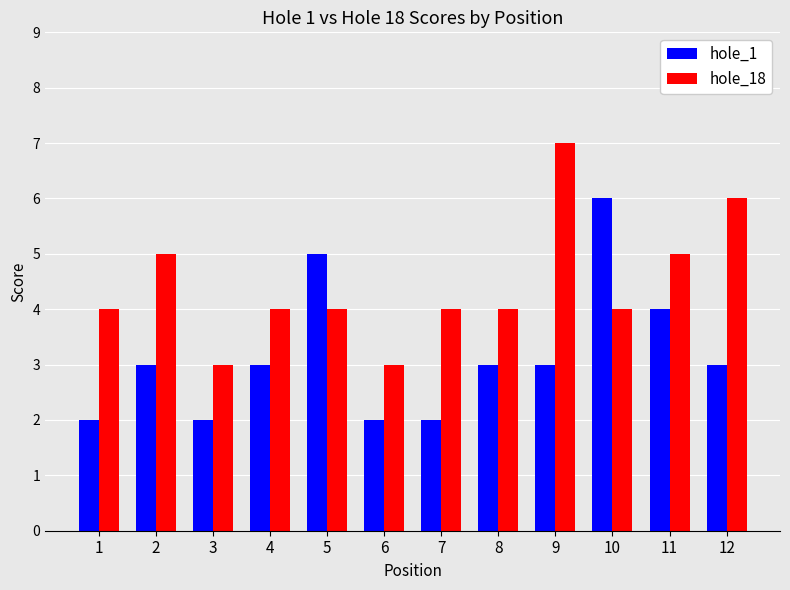

What is the maximum value for hole_1?

6